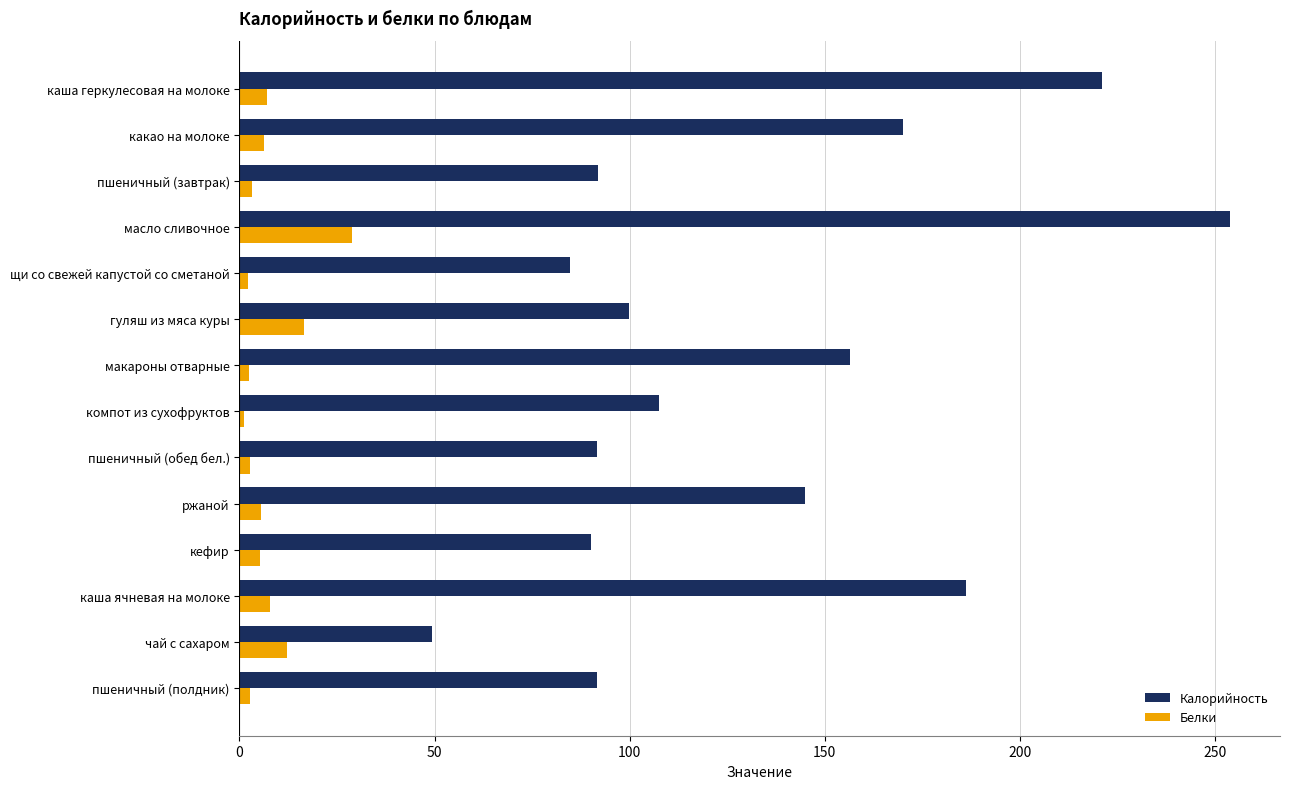

Count the number of data series in this chart.

2